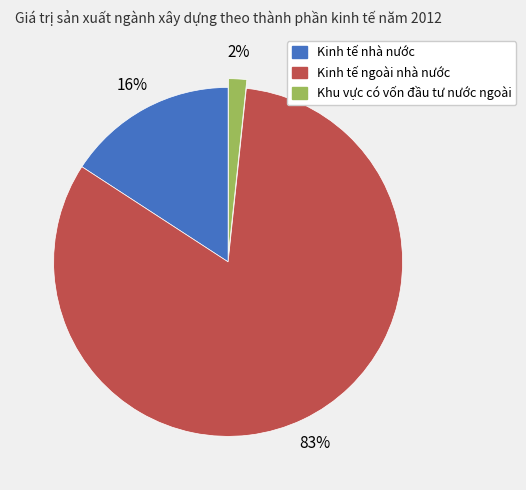

Is the sum of Kinh tế nhà nước and Kinh tế ngoài nhà nước greater than half?

Yes